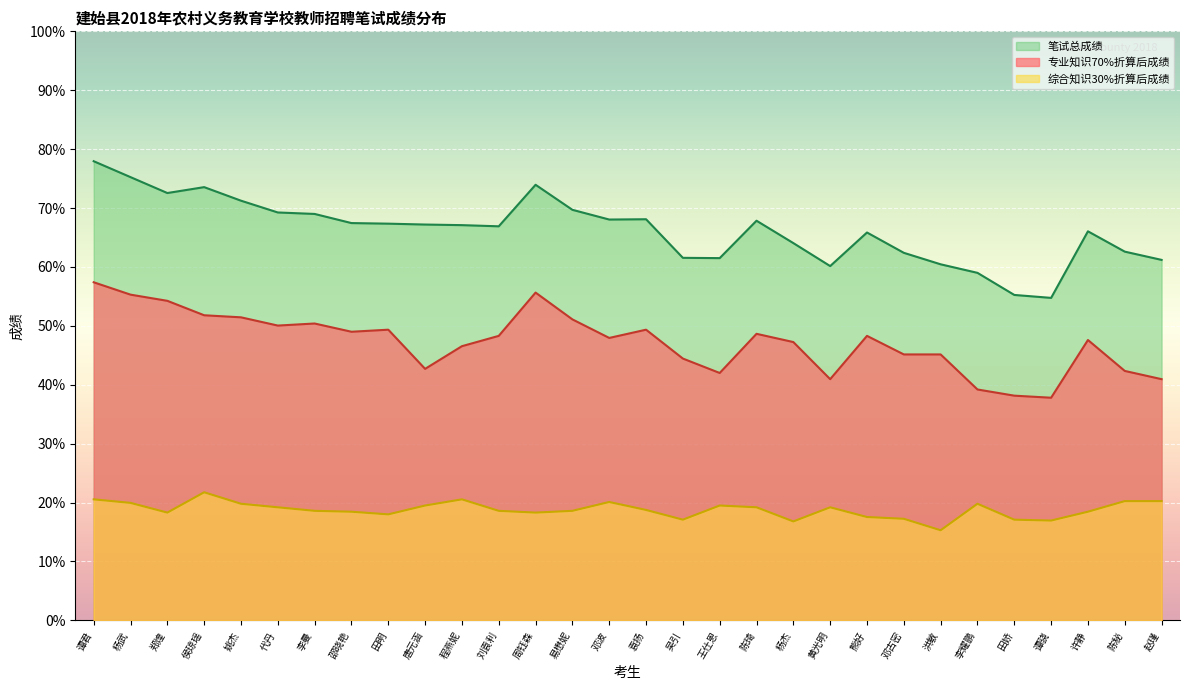

In 笔试总成绩, how many points are higher than both neighbors (excluding endpoints)?

6